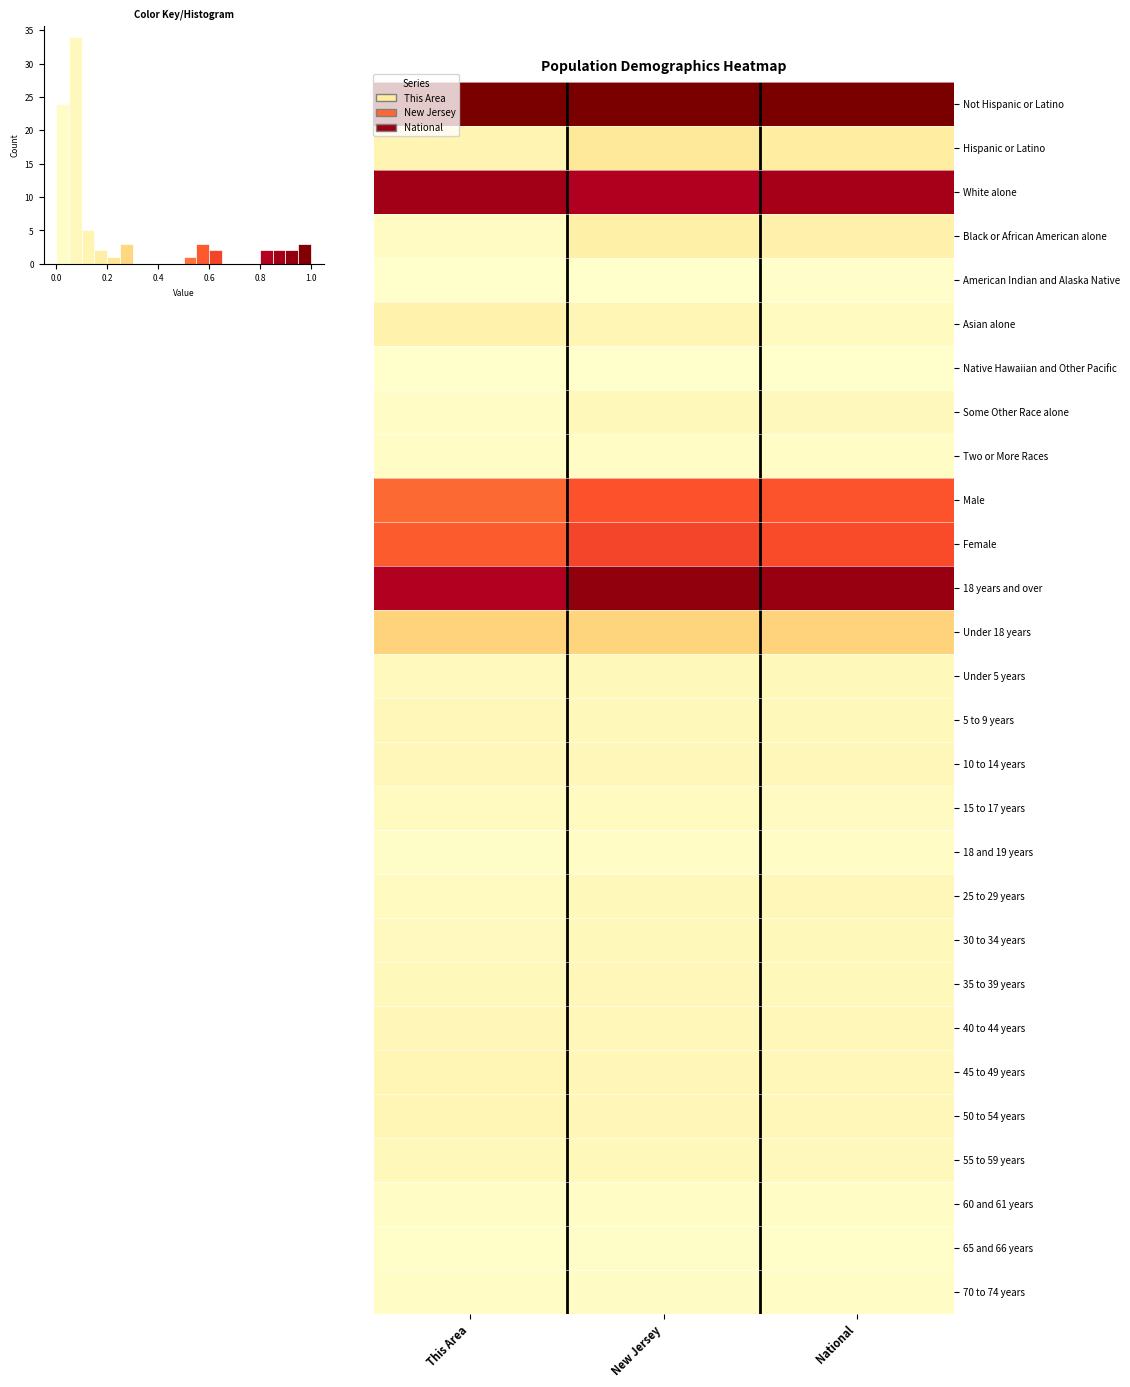

What is the sum of all 55 to 59 years values?

0.2